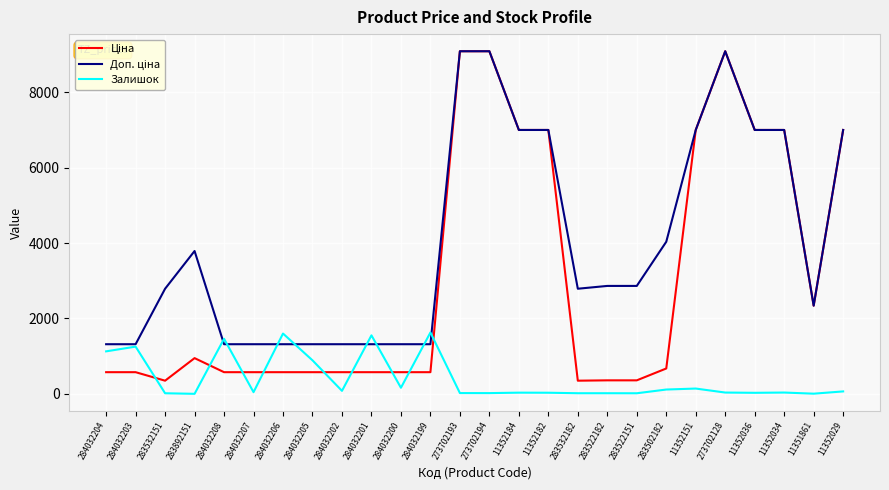

Is it true that Залишок equals 1127.0 at 284032204?

True